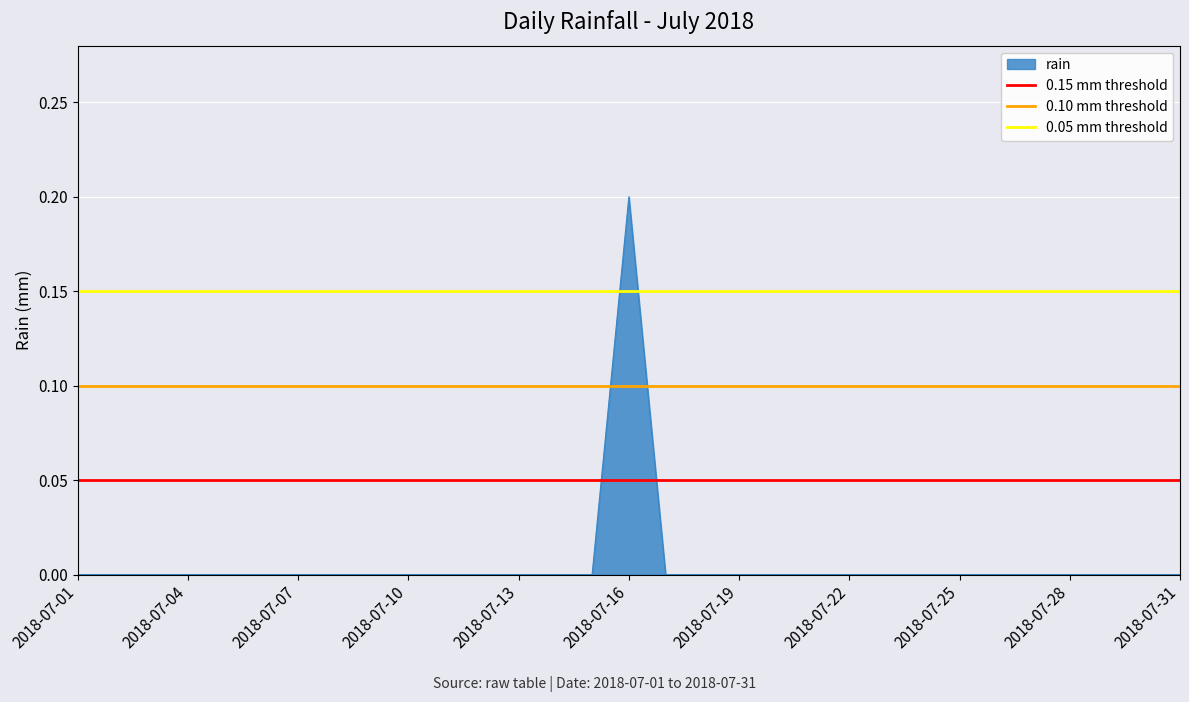

Is it true that rain equals -0.1 at 2018-07-25?

False